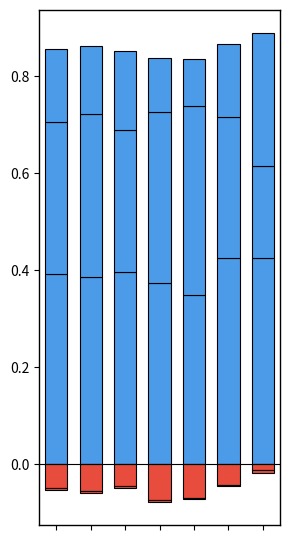

What is the smallest value displayed?

-0.1